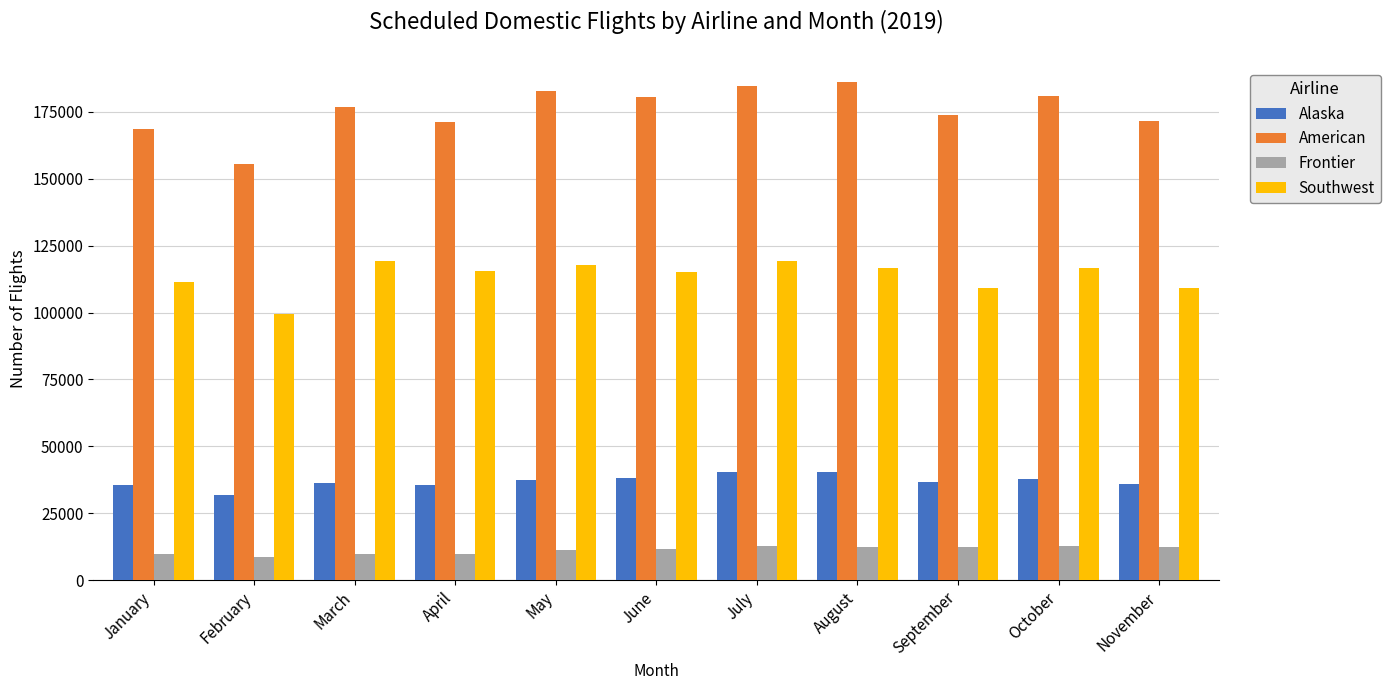

Read the Alaska value at February, to the nearest 10.

31910